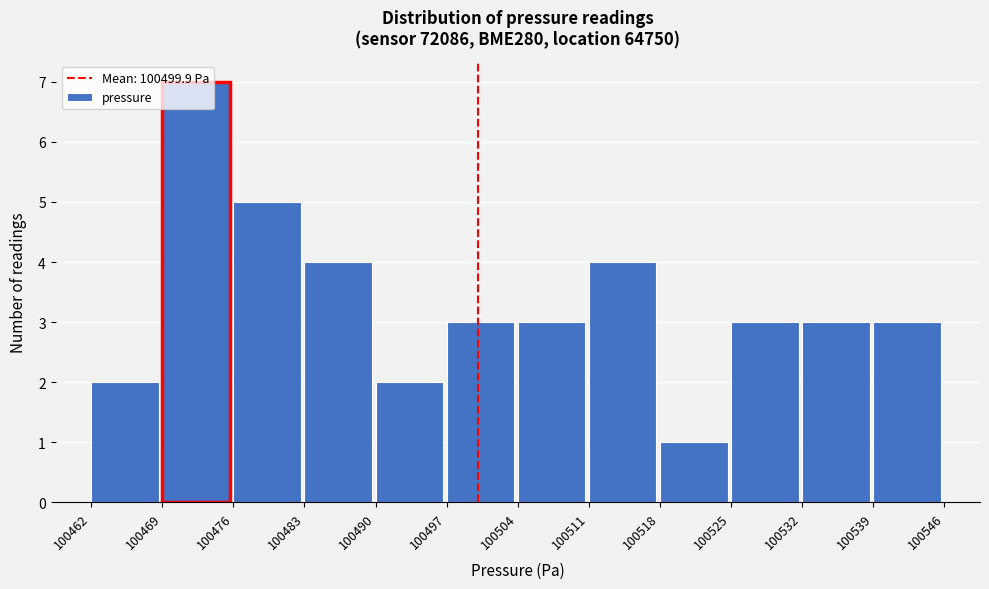

Reading left to right, transcribe this chart: for each bar, give the range it covers on the x-axis and its height. The values are not printed on the chart, so give them approximately, as read against the axis.

100462 to 100469: 2
100469 to 100476: 7
100476 to 100483: 5
100483 to 100490: 4
100490 to 100497: 2
100497 to 100504: 3
100504 to 100511: 3
100511 to 100518: 4
100518 to 100525: 1
100525 to 100532: 3
100532 to 100539: 3
100539 to 100546: 3